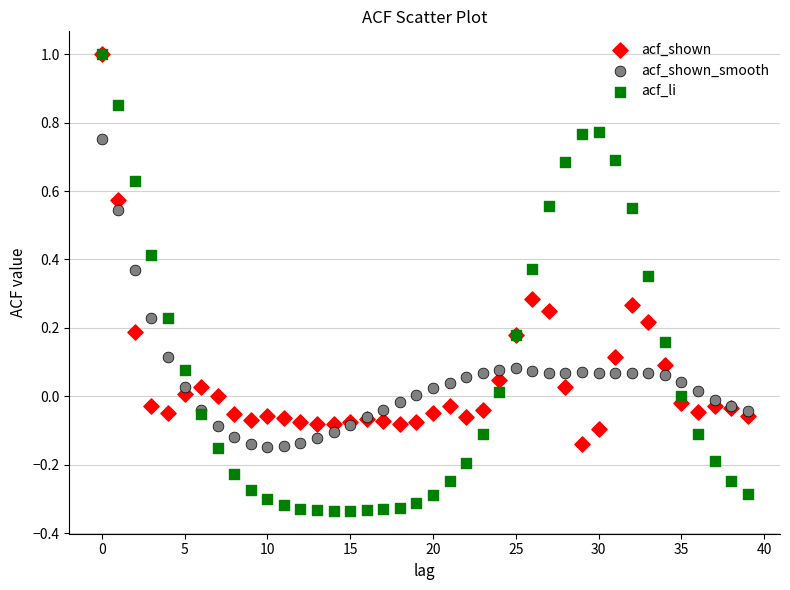

Which series has the largest Y range (max minus min)?

acf_li